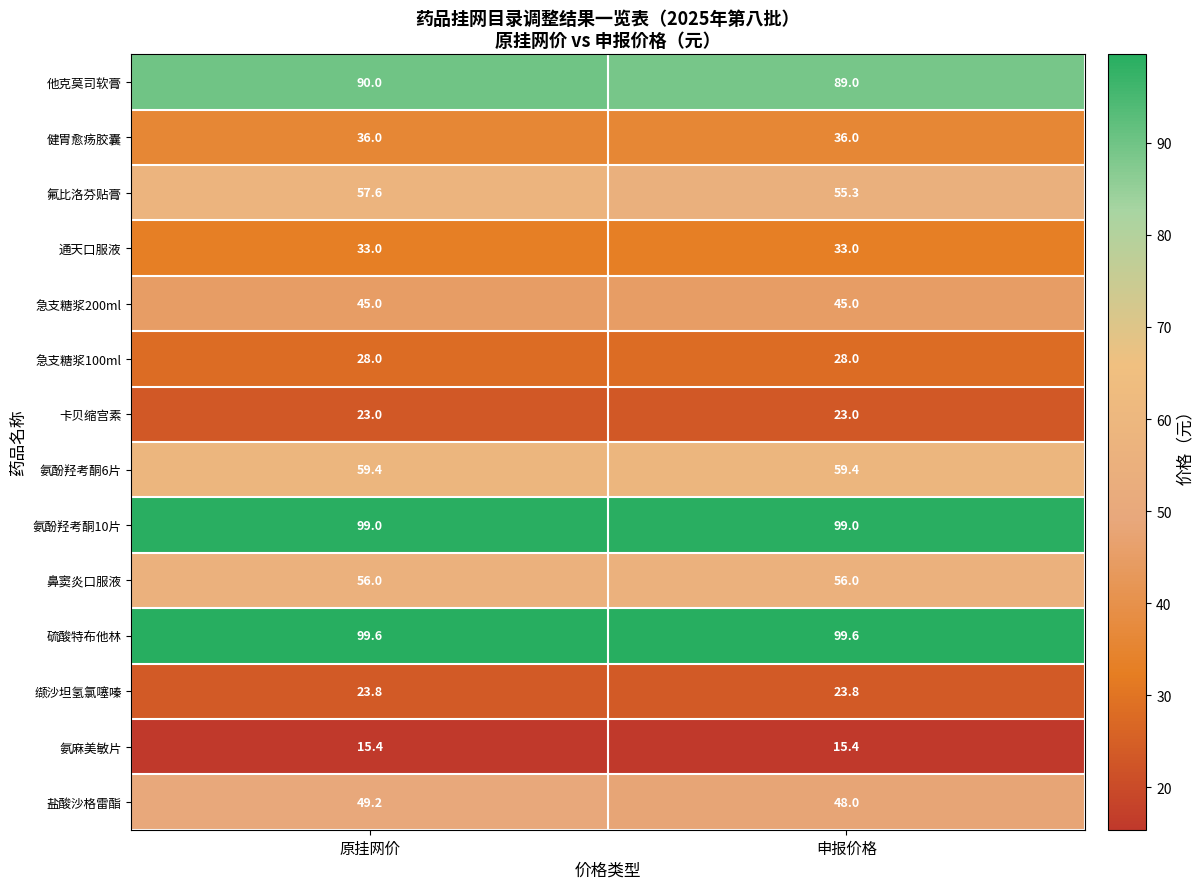

What is the minimum value shown in the chart?

15.4